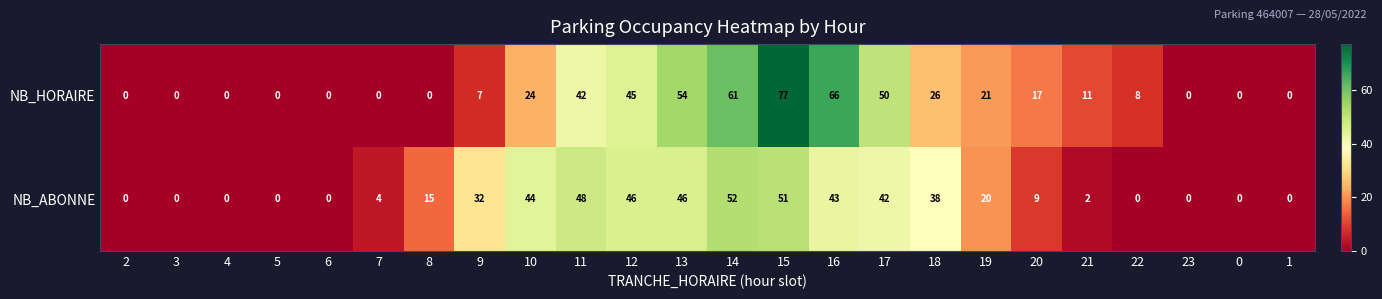

Which series changed the most between 9 and 12?

NB_HORAIRE